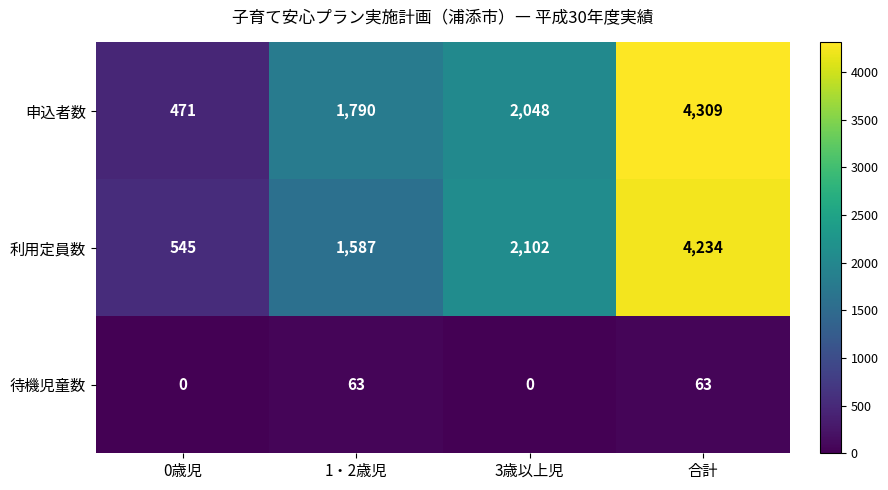

How many 利用定員数 values are between 1587 and 4234?

3